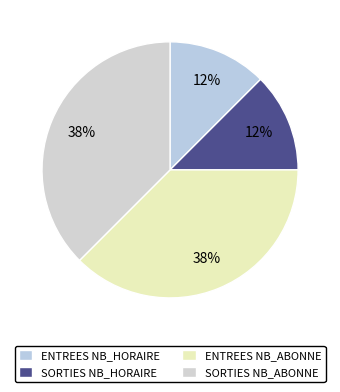

How many segments does this pie chart have?

4